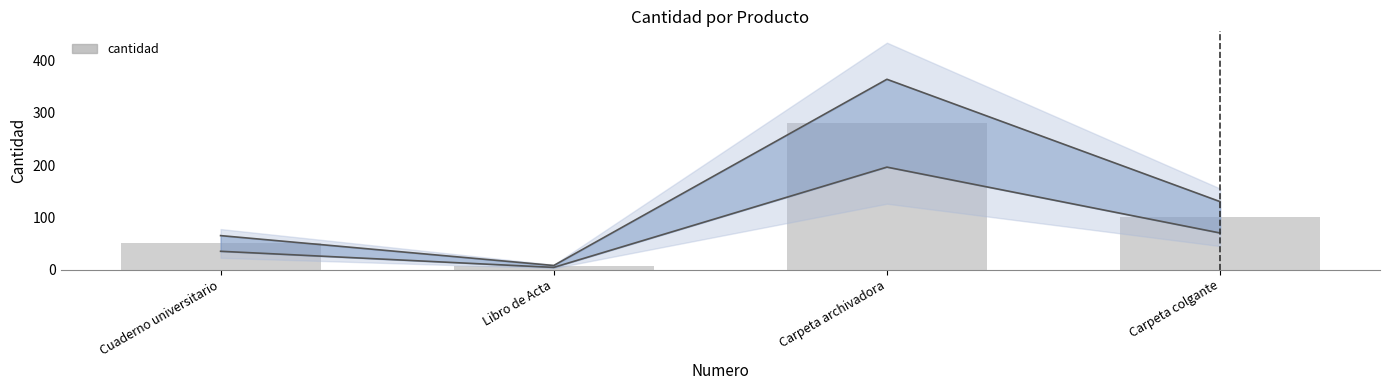

The chart shows a value of 100 at Carpeta colgante. True or false?

True